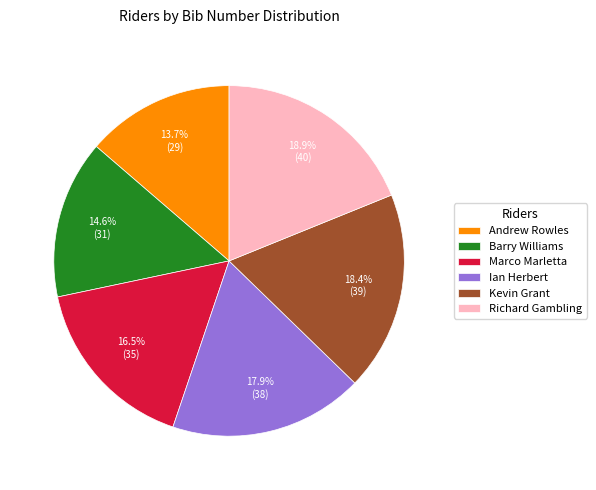

To the nearest percent, what is the combined percentage of Richard Gambling and Ian Herbert?

37%